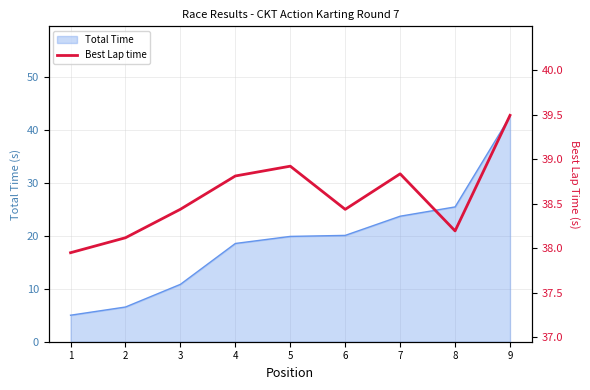

The value at 2 is 8.0. True or false?

False